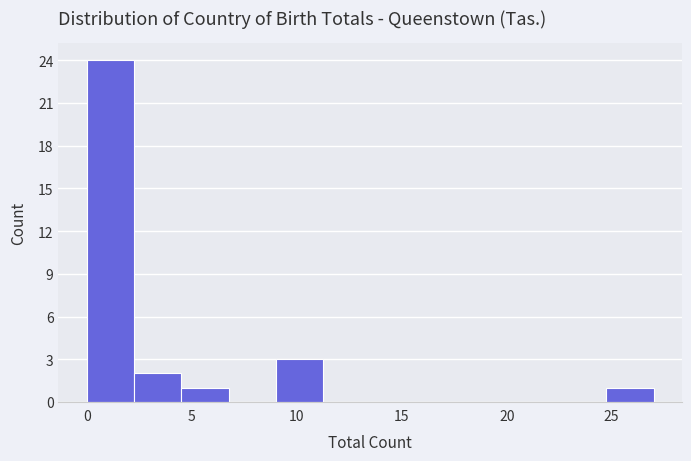

Which range on the x-axis has the tallest bar?

0.00 to 2.25